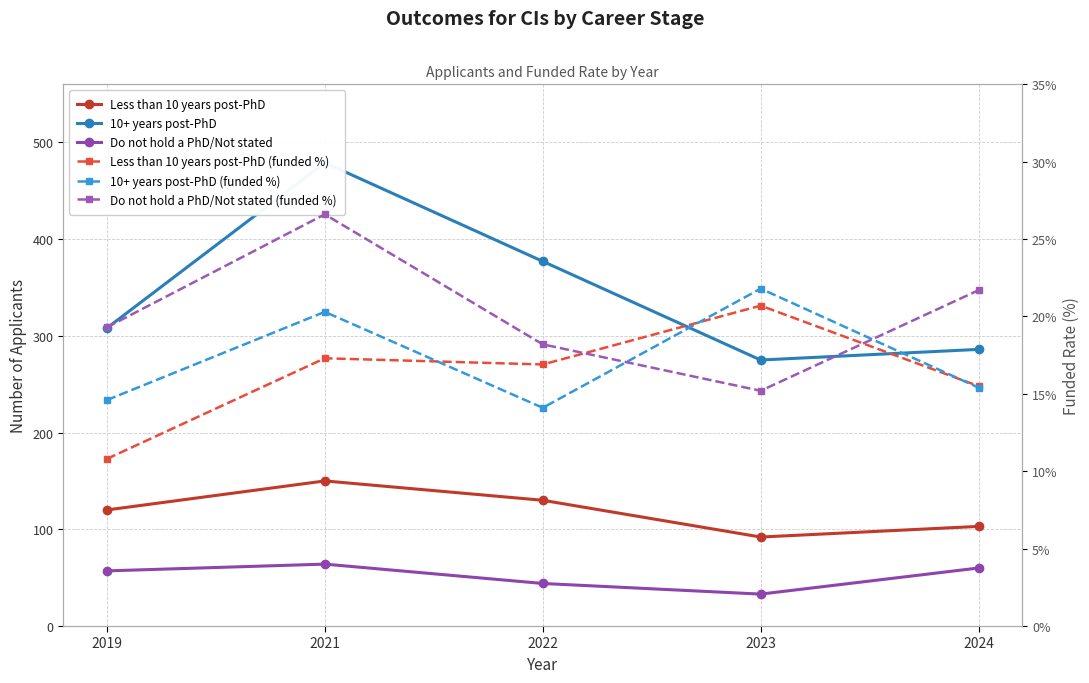

Does the chart have visible grid lines?

Yes